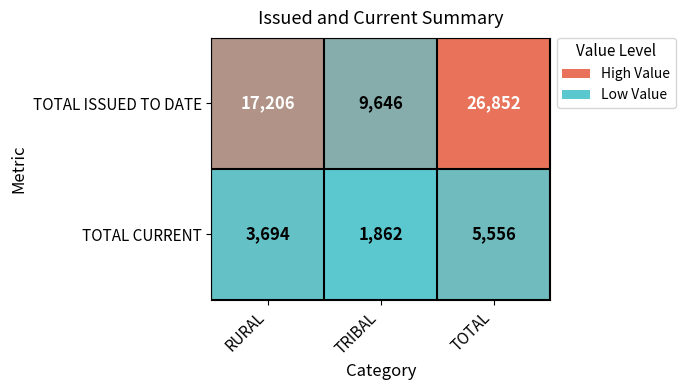

List the series in order of their overall mean, highest first.

TOTAL ISSUED TO DATE, TOTAL CURRENT